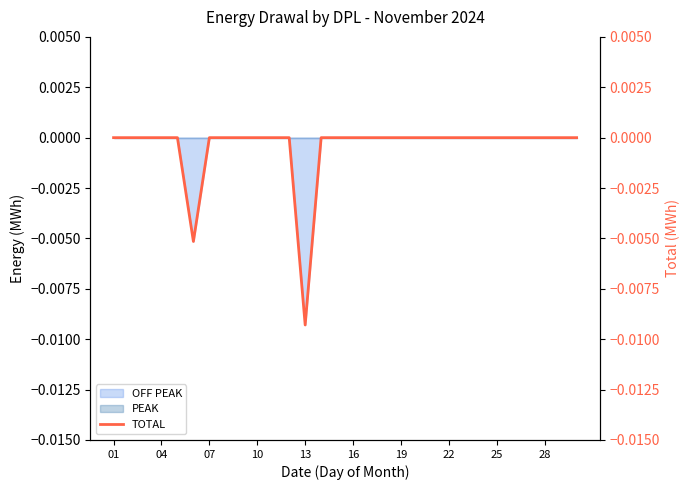

Which has a higher value, 11 or 27?

11